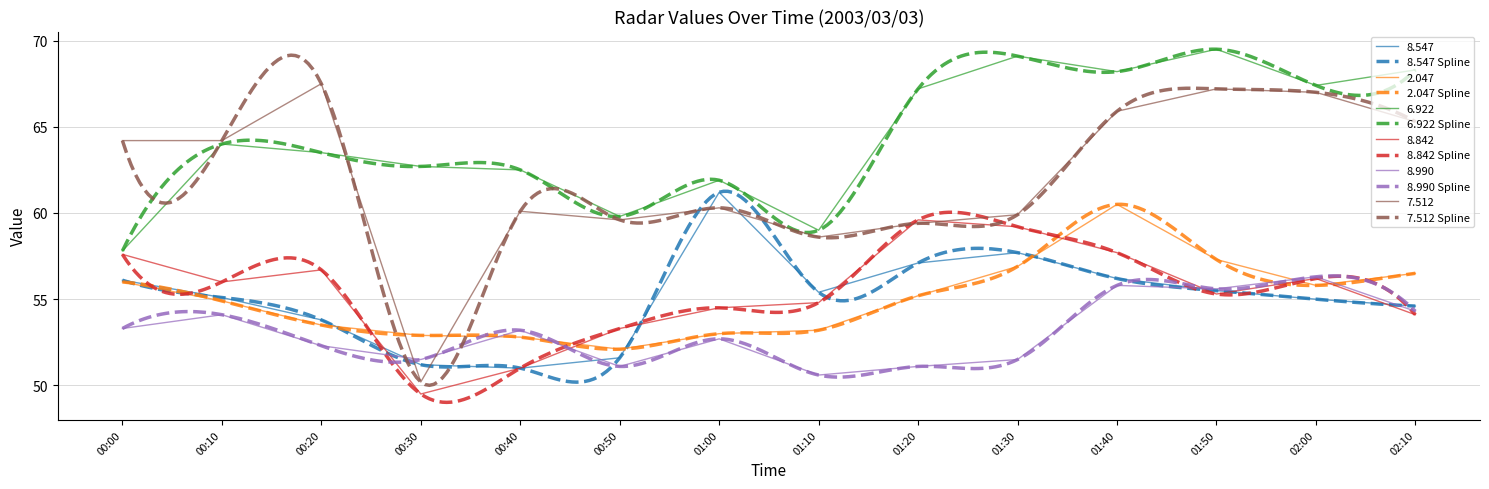

True or false: 7.512 has a value of 32.0 at 01:10.

False